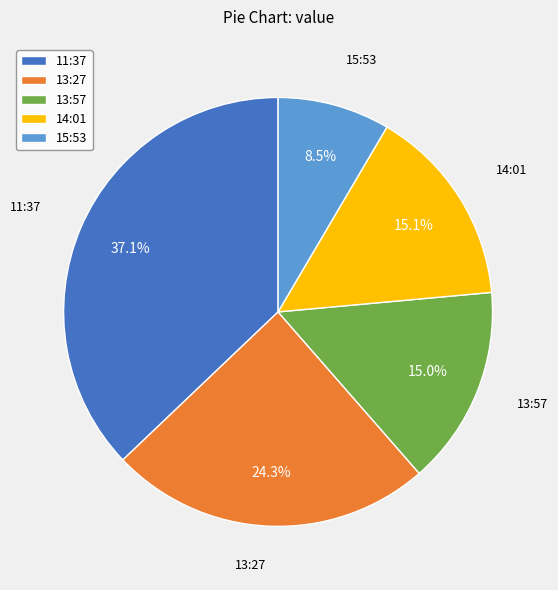

Combined, what portion of the pie is 11:37 and 13:57?

52.1%